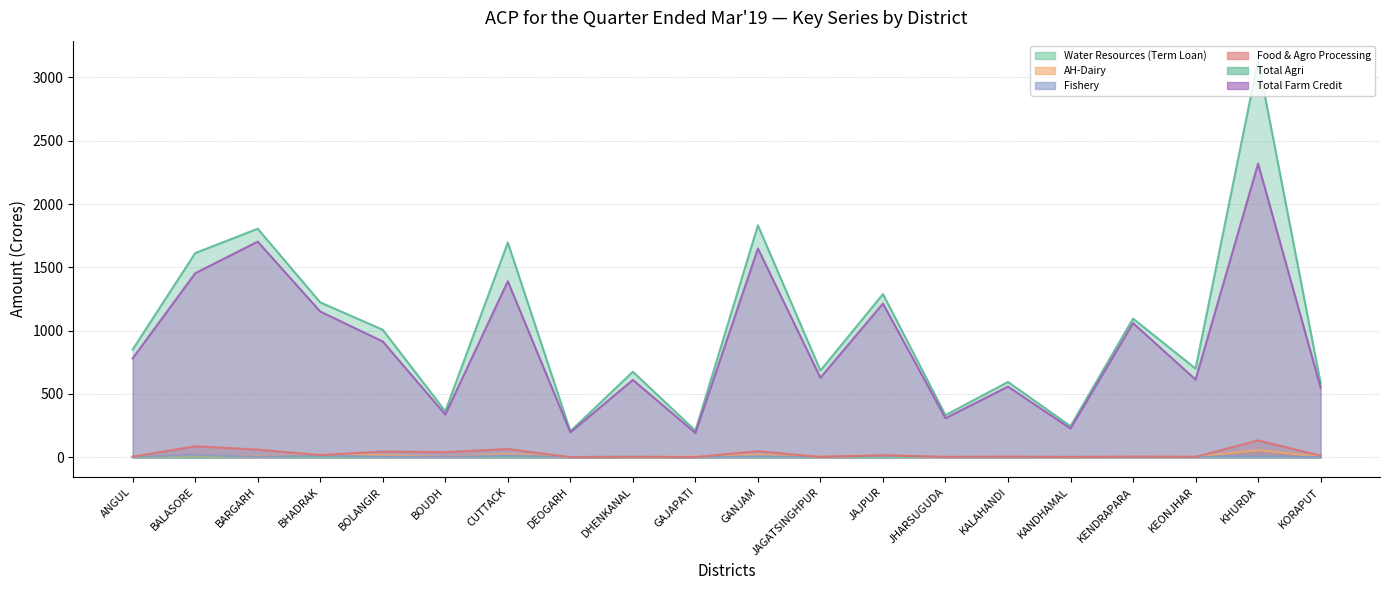

At which category is the sum across all series the highest?

KHURDA